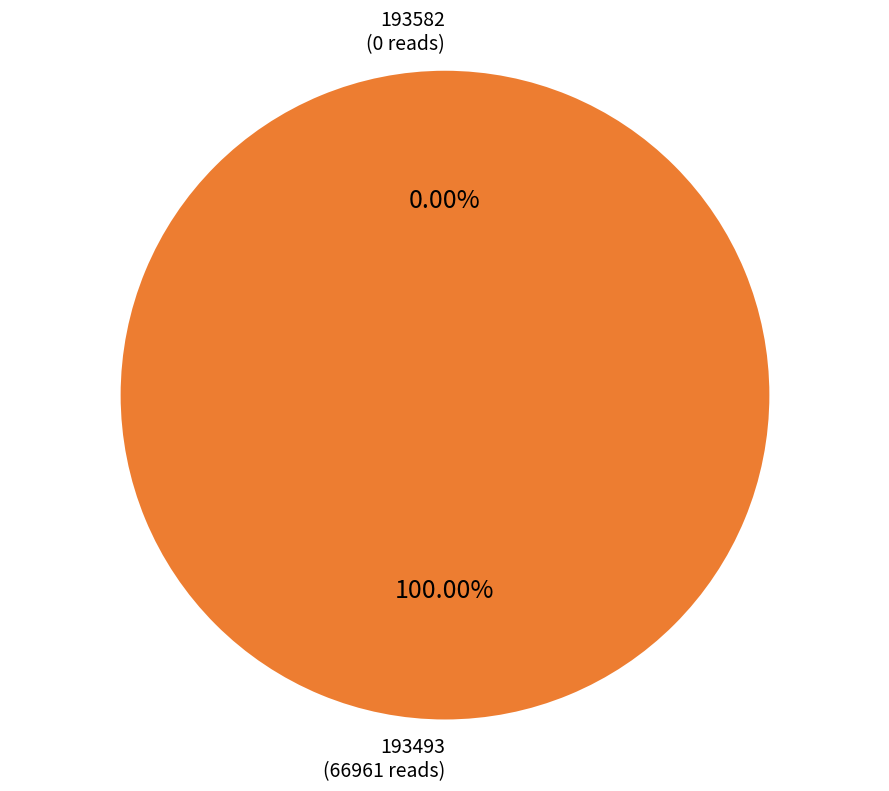

Combined, what portion of the pie is 193493 and 193582?

100.0%